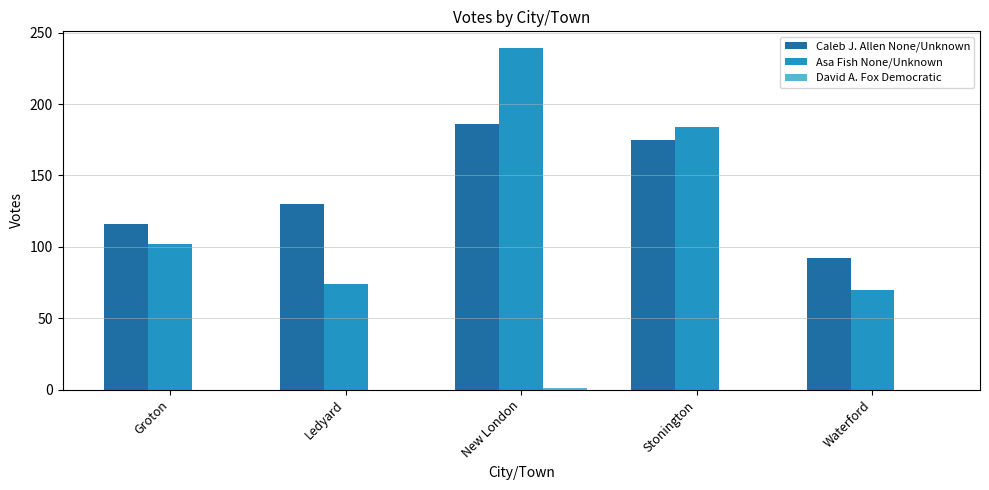

The value of Asa Fish None/Unknown at Waterford is 110. True or false?

False